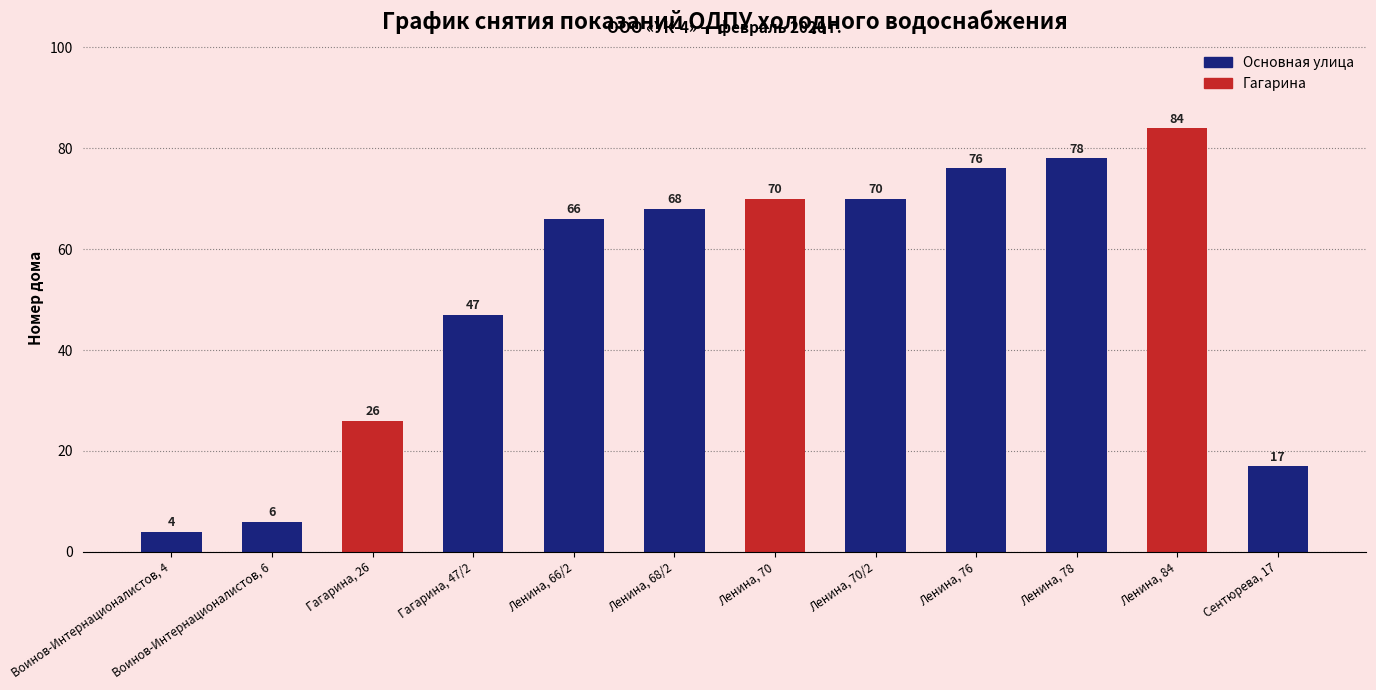

Which label corresponds to the smallest value in the chart?

Воинов-Интернационалистов, 4